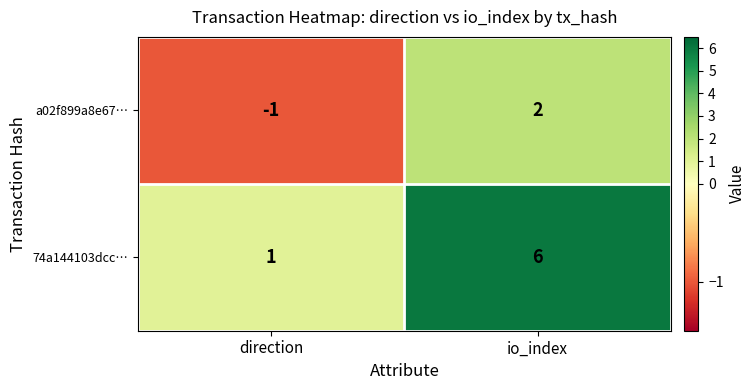

Which series has the largest total across all categories?

74a144103dcc…